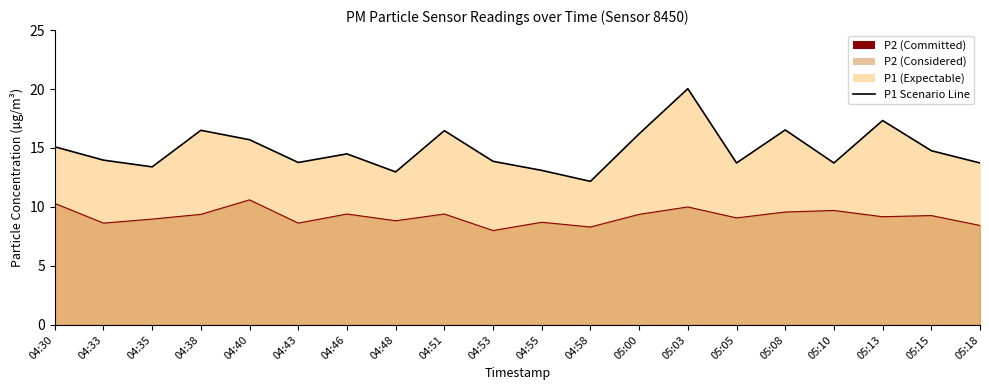

True or false: P1 Scenario Line and P2 Scenario Line cross at least once.

False